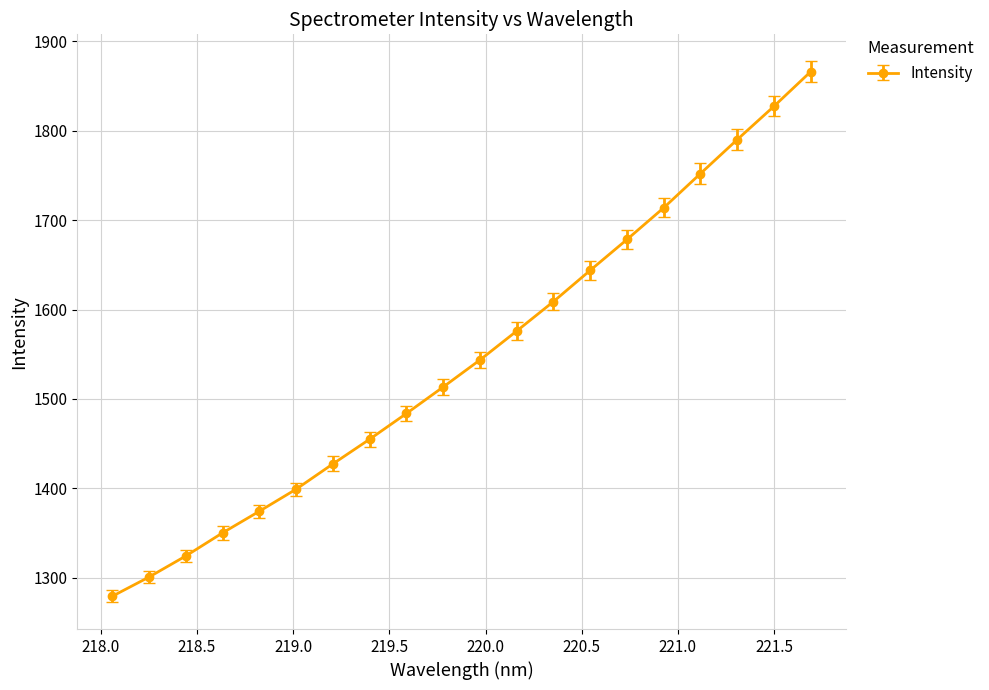

How many lines are shown in the chart?

1